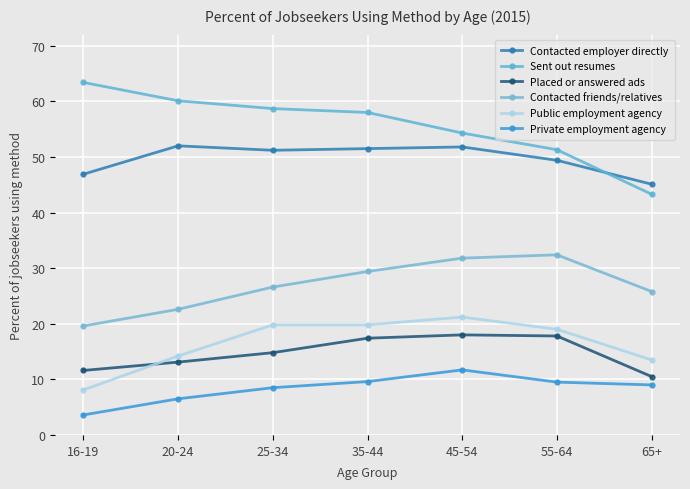

Is the value of Sent out resumes at 55-64 greater than the value of Placed or answered ads at 65+?

Yes